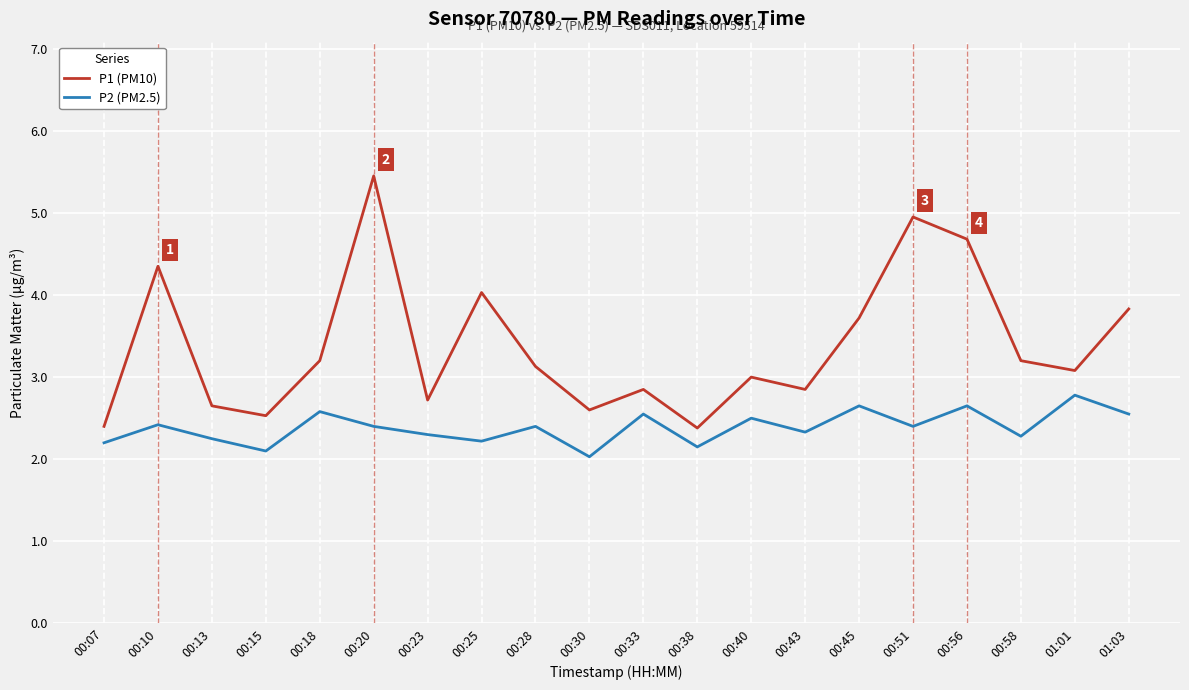

How many series are shown in this chart?

2